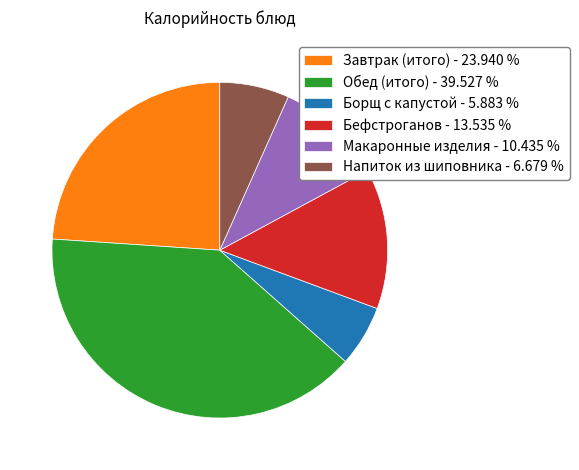

Approximately how many times larger is the value at Бефстроганов compared to Напиток из шиповника?

2.0